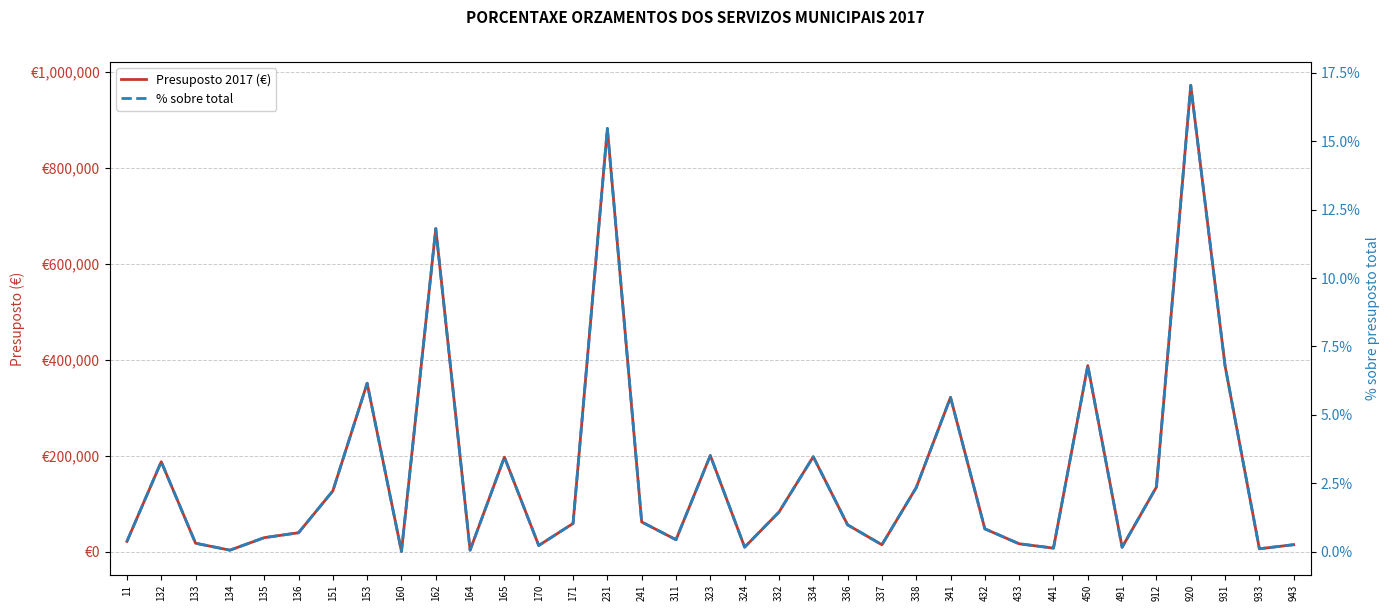

The value of Presuposto 2017 (€) at 241 is 34991.5. True or false?

False